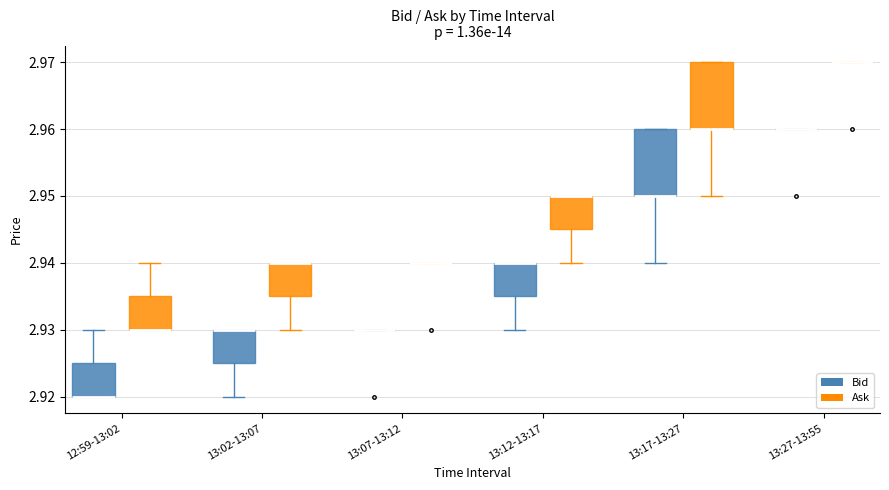

Reading left to right, transcribe this box plot: for each box, give where its median line is, the range the box spans, and where its two whiskers end, as read against the y-axis. The values are not printed on the chart, so give them approximately, as read against the axis.

12:59-13:02 (Bid): median 2.920 (drawn on the box's lower edge), box 2.920 to 2.925, whiskers 2.920 to 2.930
12:59-13:02 (Ask): median 2.930 (drawn on the box's lower edge), box 2.930 to 2.935, whiskers 2.930 to 2.940
13:02-13:07 (Bid): median 2.930 (drawn on the box's upper edge), box 2.925 to 2.930, whiskers 2.920 to 2.930
13:02-13:07 (Ask): median 2.940 (drawn on the box's upper edge), box 2.935 to 2.940, whiskers 2.930 to 2.940
13:07-13:12 (Bid): box collapsed to a line at 2.930, whiskers 2.930 to 2.930
13:07-13:12 (Ask): box collapsed to a line at 2.940, whiskers 2.940 to 2.940
13:12-13:17 (Bid): median 2.940 (drawn on the box's upper edge), box 2.935 to 2.940, whiskers 2.930 to 2.940
13:12-13:17 (Ask): median 2.950 (drawn on the box's upper edge), box 2.945 to 2.950, whiskers 2.940 to 2.950
13:17-13:27 (Bid): median 2.950 (drawn on the box's lower edge), box 2.950 to 2.960, whiskers 2.940 to 2.960
13:17-13:27 (Ask): median 2.960 (drawn on the box's lower edge), box 2.960 to 2.970, whiskers 2.950 to 2.970
13:27-13:55 (Bid): box collapsed to a line at 2.960, whiskers 2.960 to 2.960
13:27-13:55 (Ask): box collapsed to a line at 2.970, whiskers 2.970 to 2.970